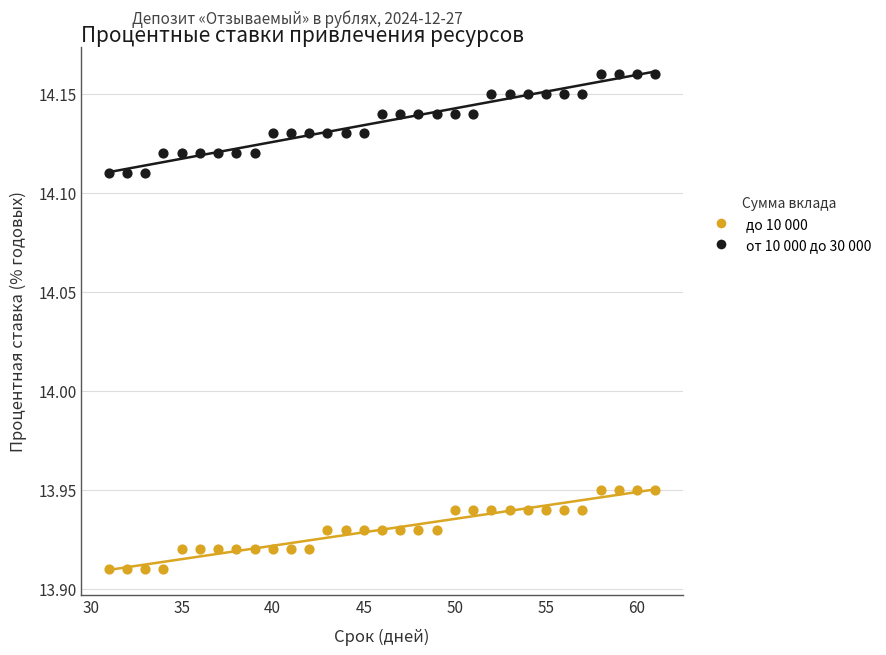

Across all data points, what is the range of X values (max minus min)?

30.0